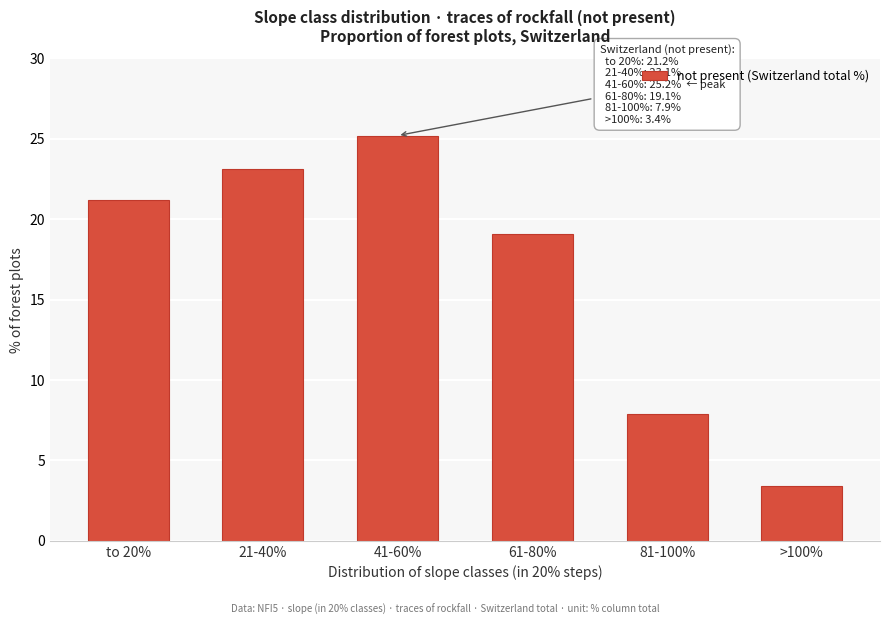

Reading left to right, transcribe all the data shown in this chart.

21.2	23.1	25.2	19.1	7.9	3.4